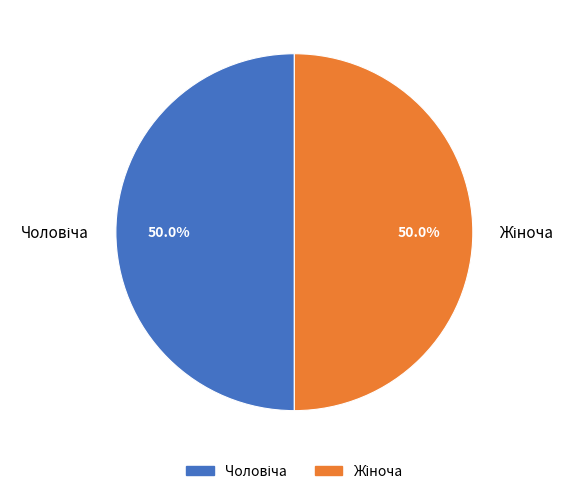

What is the smallest slice in the pie chart?

Чоловіча